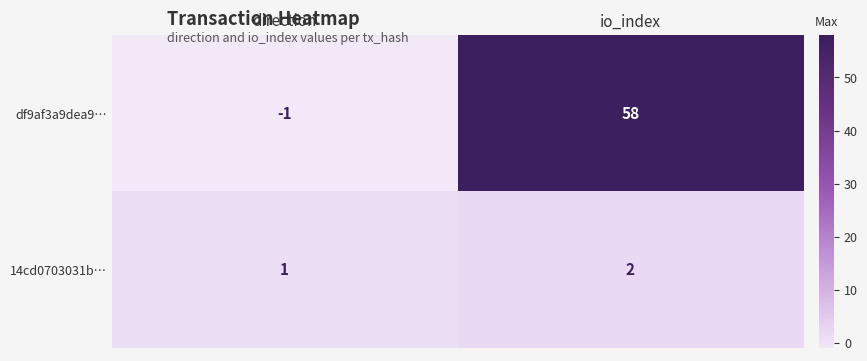

Which series has the widest spread of values?

df9af3a9dea9…